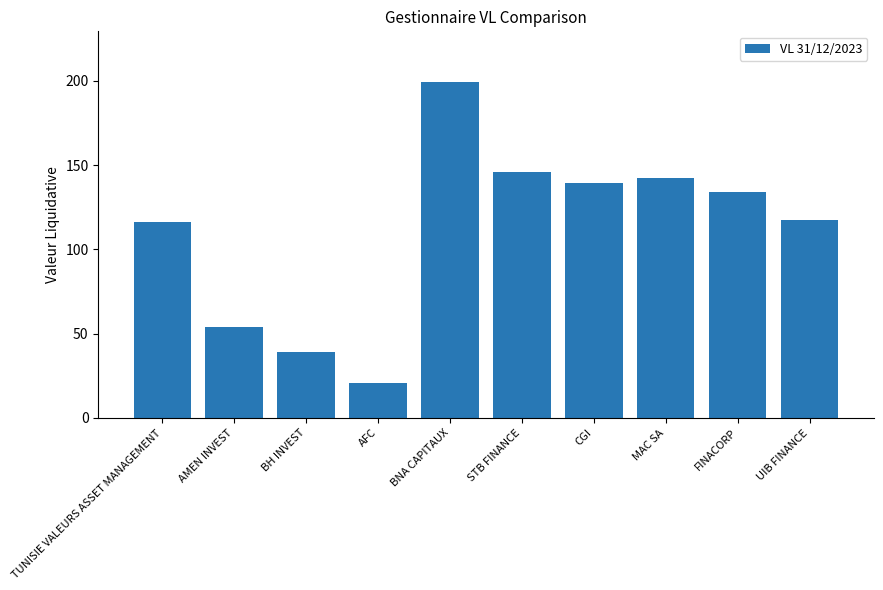

What is the value of the 4th bar from the left?

20.8